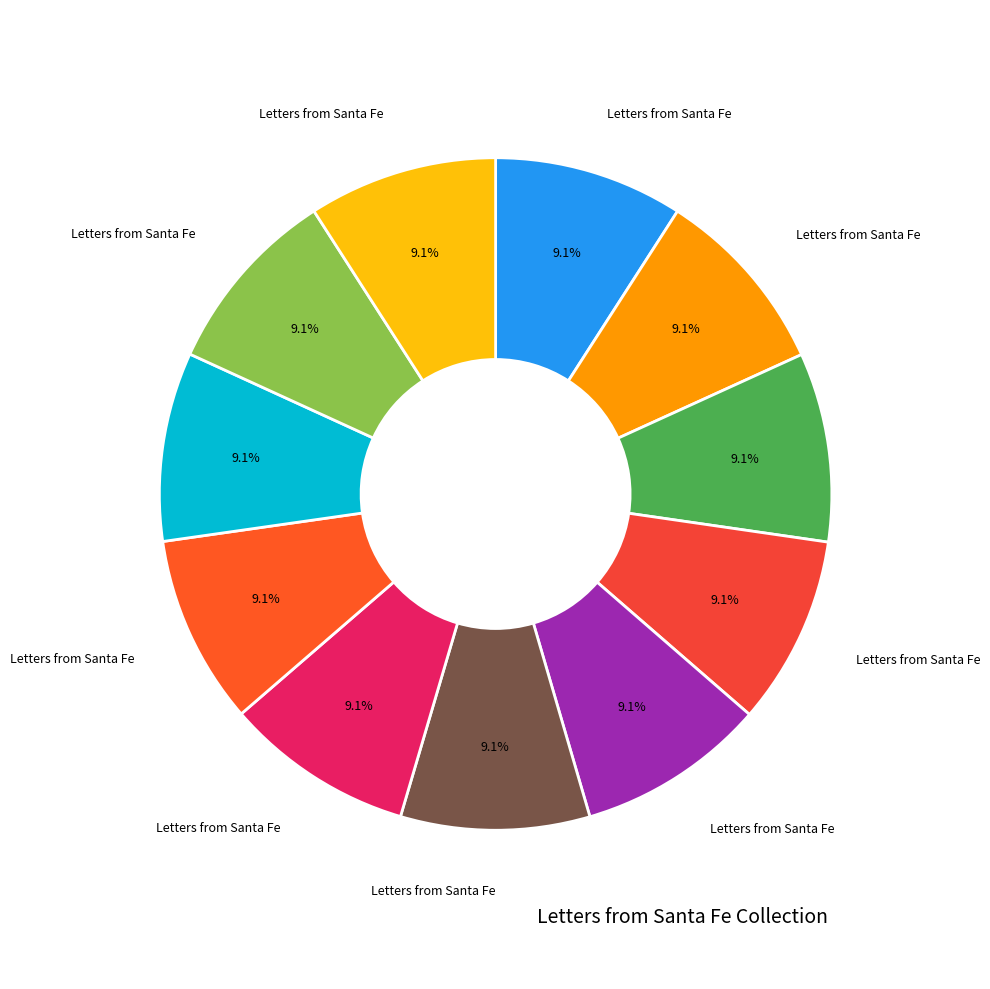

Which category has the smallest portion of the pie?

Letters from Santa Fe, Spring 1993